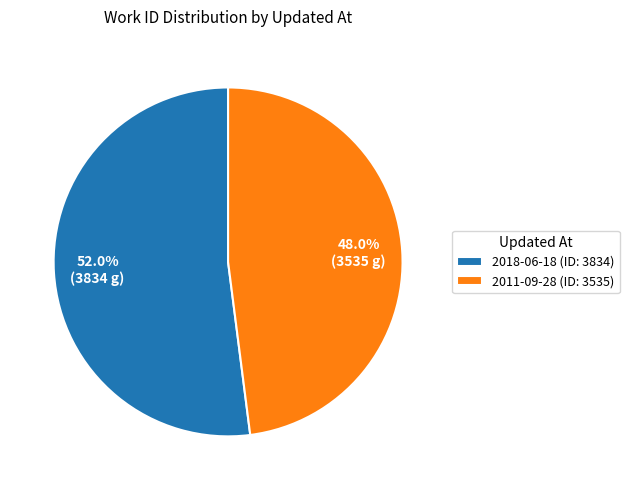

What is the ratio of the value at 2018-06-18 (ID: 3834) to the value at 2011-09-28 (ID: 3535)?

1.1